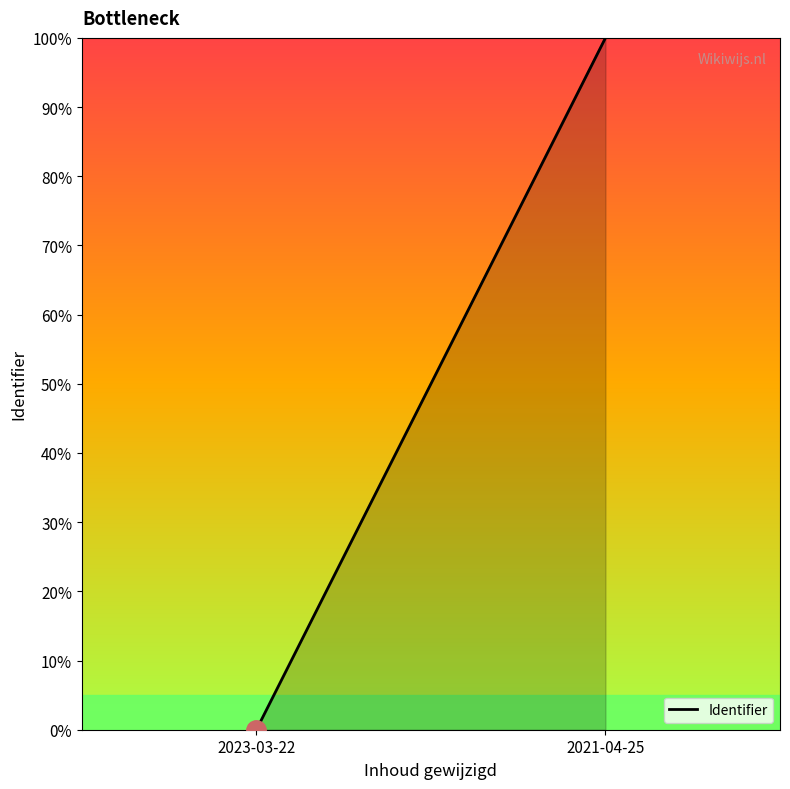

What is the average value?

50